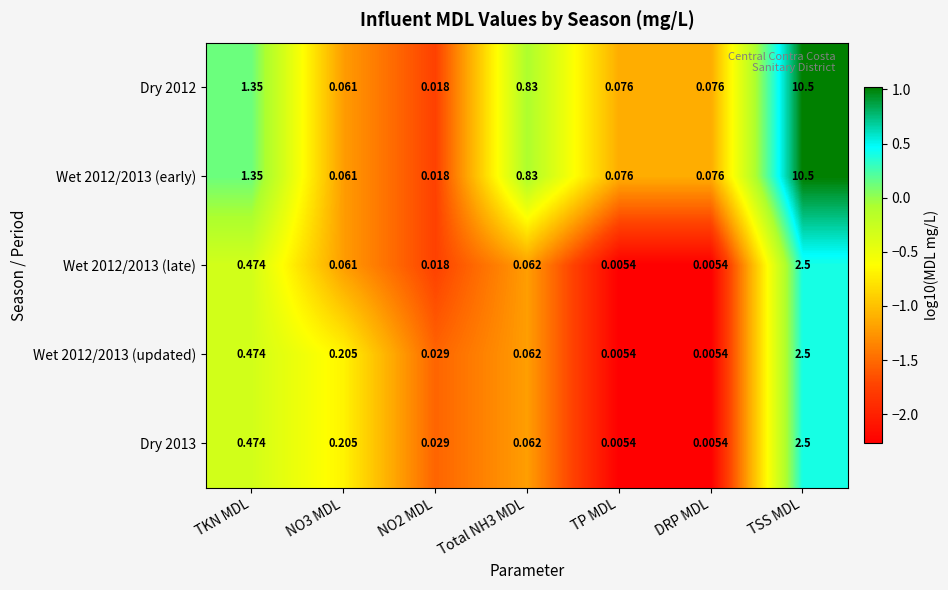

Is the value of Dry 2013 at TSS MDL greater than the value of Wet 2012/2013 (early) at NO3 MDL?

Yes